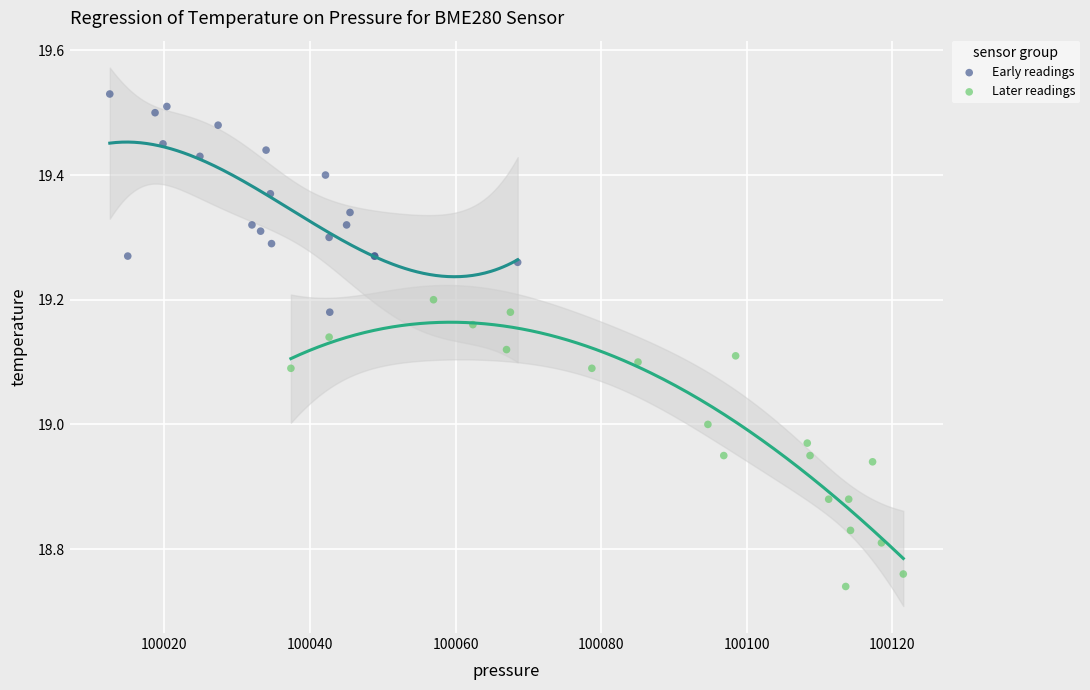

Which series reaches the minimum Y coordinate?

Later readings